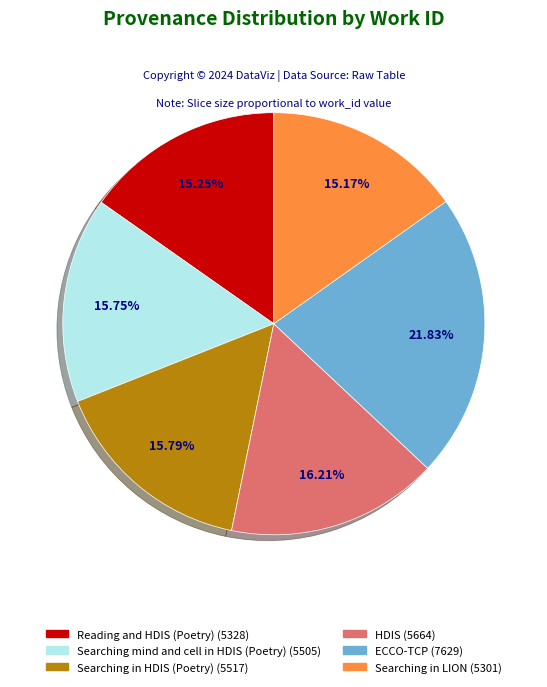

Is Reading and HDIS (Poetry) the majority of the pie?

No